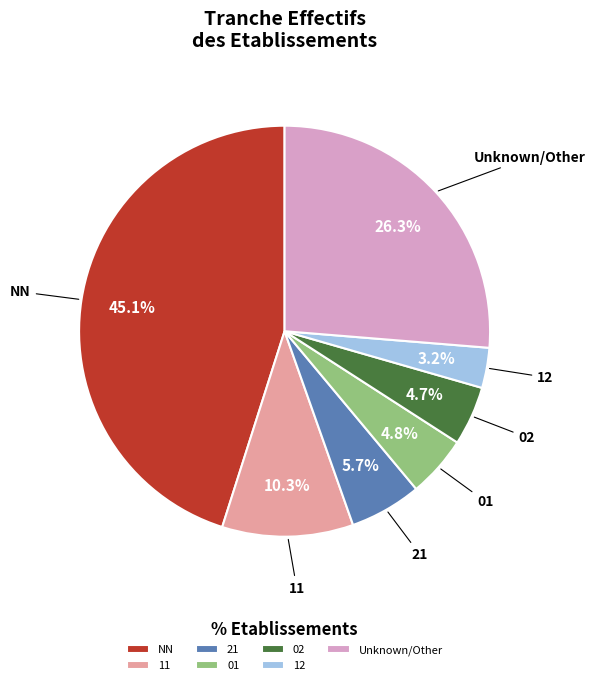

Does Unknown/Other account for over 50% of the chart?

No